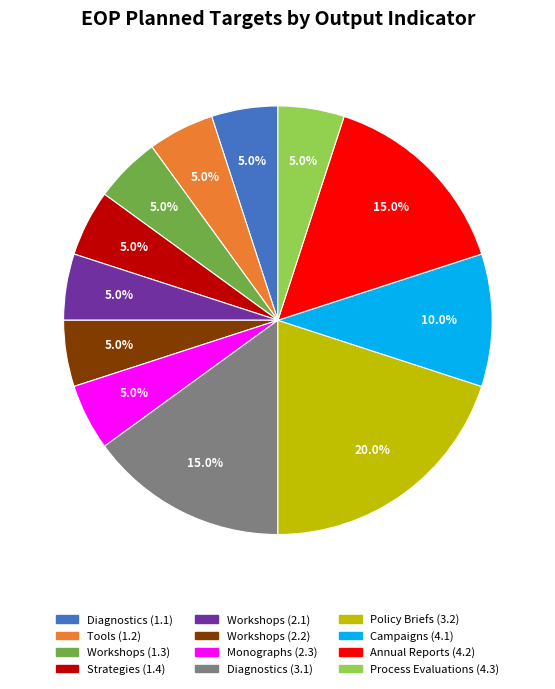

What is the total percentage of Policy Briefs (3.2) and Workshops (2.1)?

25.0%